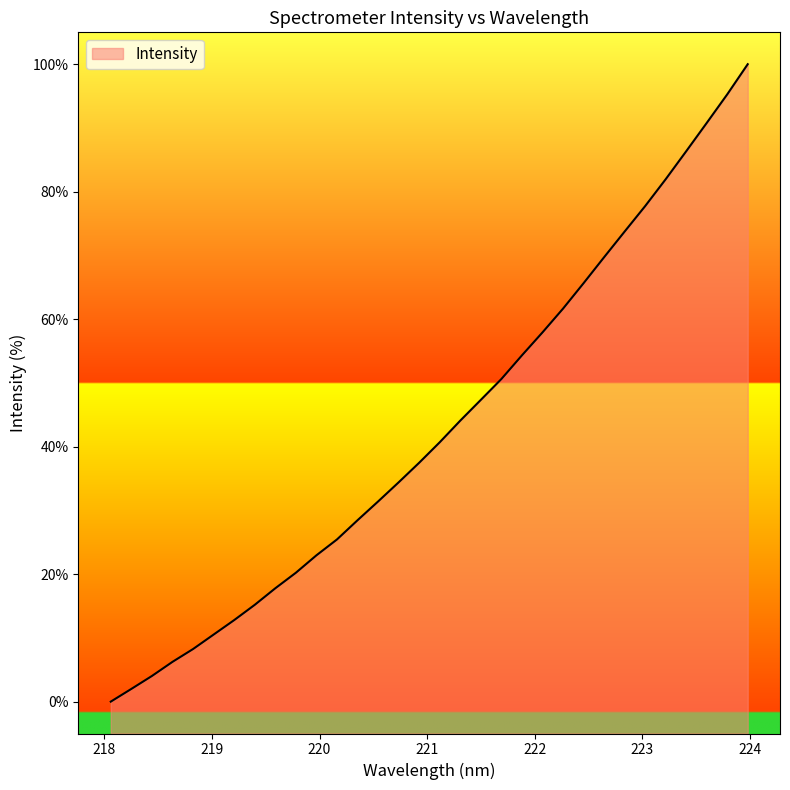

What is the change in value from 219.2067 to 223.0264?

+64.9